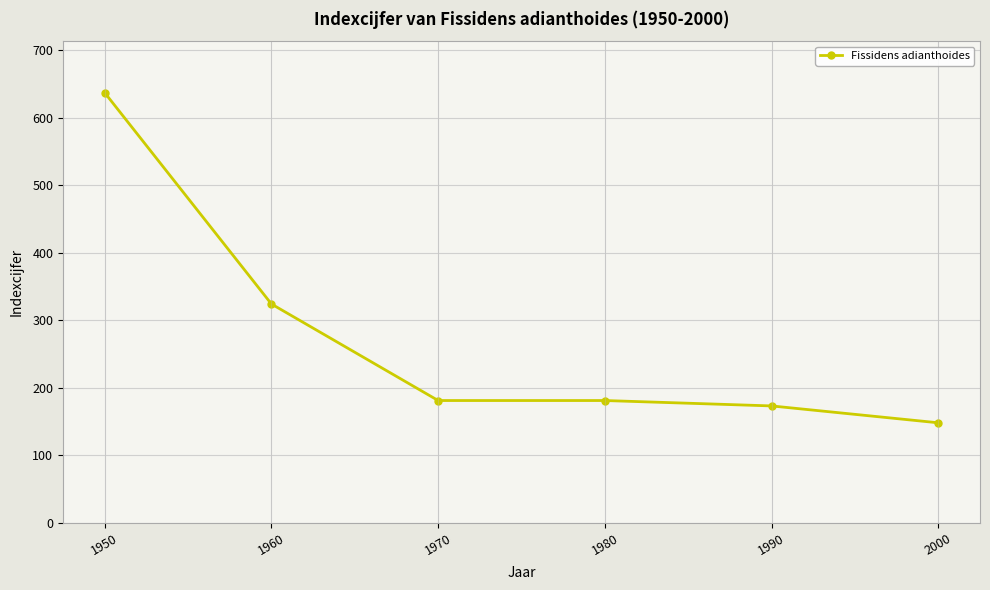

How many lines are shown in the chart?

1